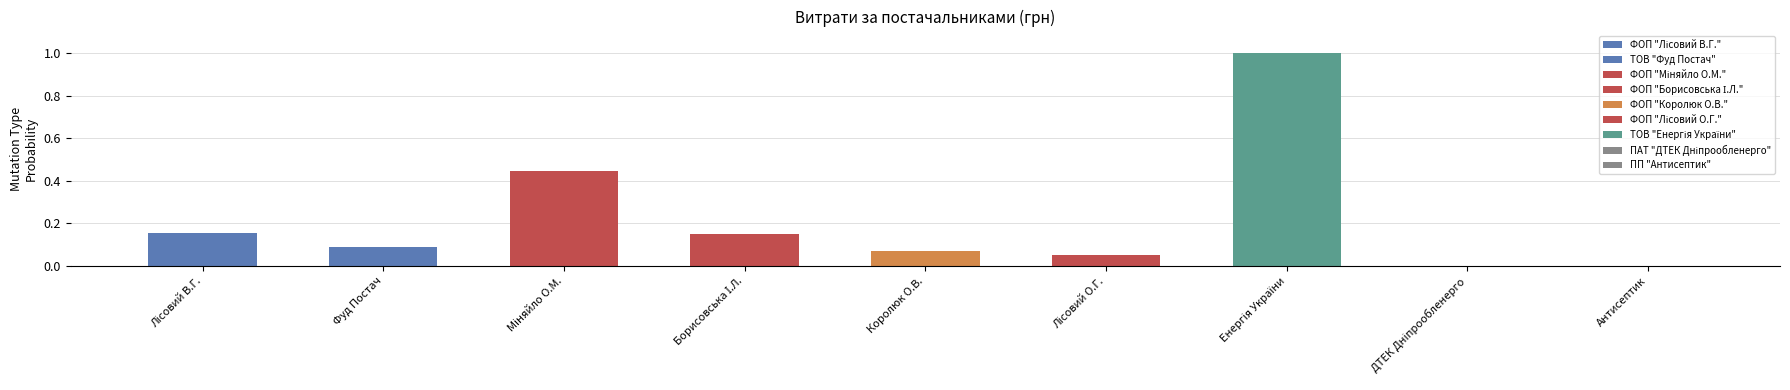

Which category has the lowest value across all series?

Антисептик